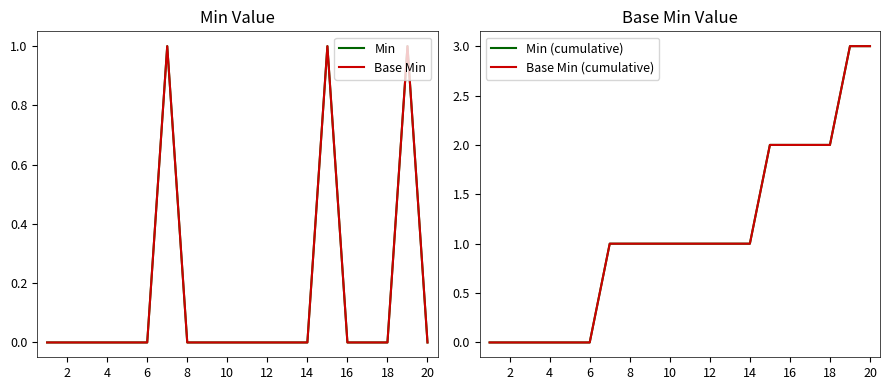

True or false: Base Min and Min (cumulative) intersect in this chart.

False